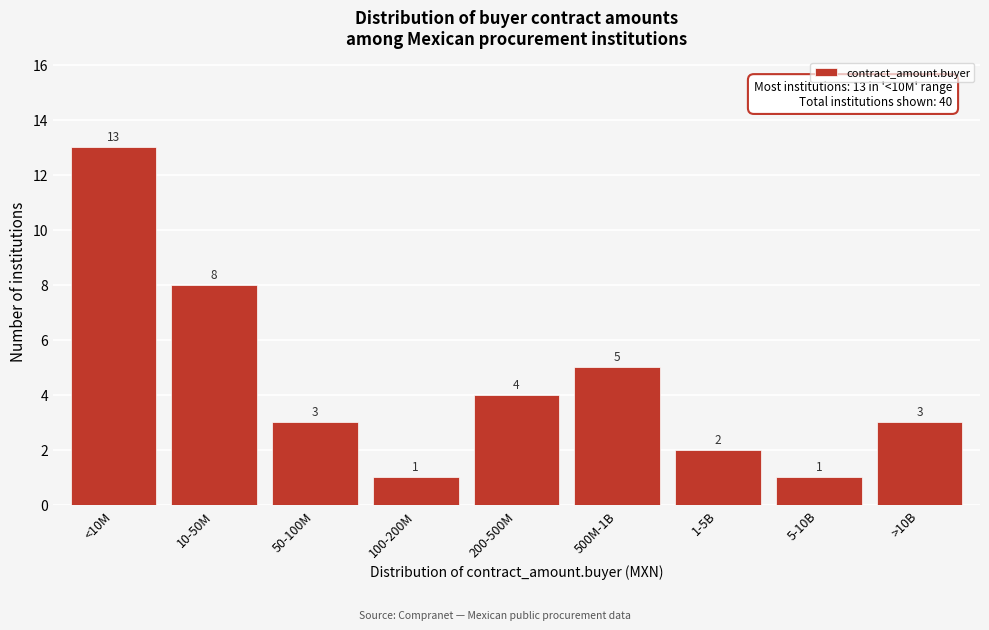

Reading left to right, list all the values displayed in this chart.

<10M=13	10-50M=8	50-100M=3	100-200M=1	200-500M=4	500M-1B=5	1-5B=2	5-10B=1	>10B=3